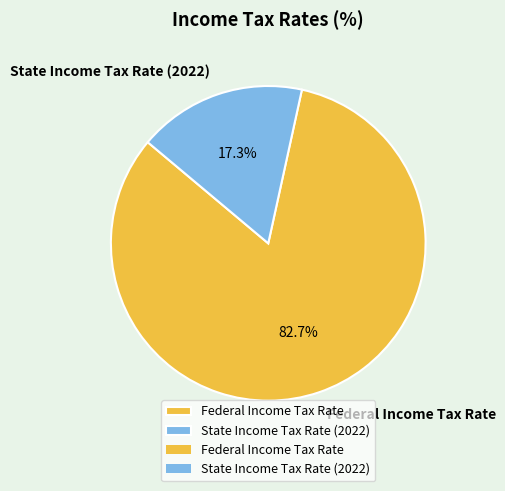

Do Federal Income Tax Rate and State Income Tax Rate (2022) together represent more than half of the pie?

Yes